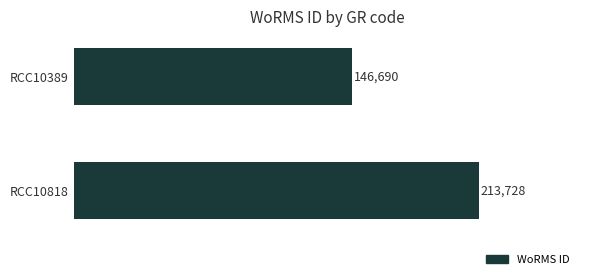

List the labels in order of value, smallest first.

RCC10389, RCC10818